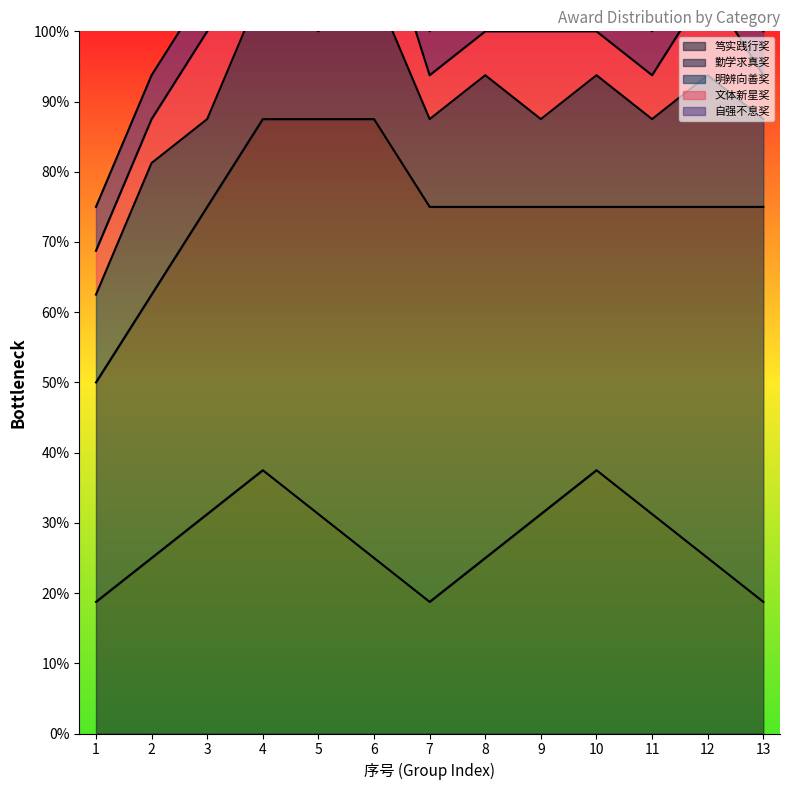

True or false: 威海校区 and 电信学院 intersect in this chart.

False